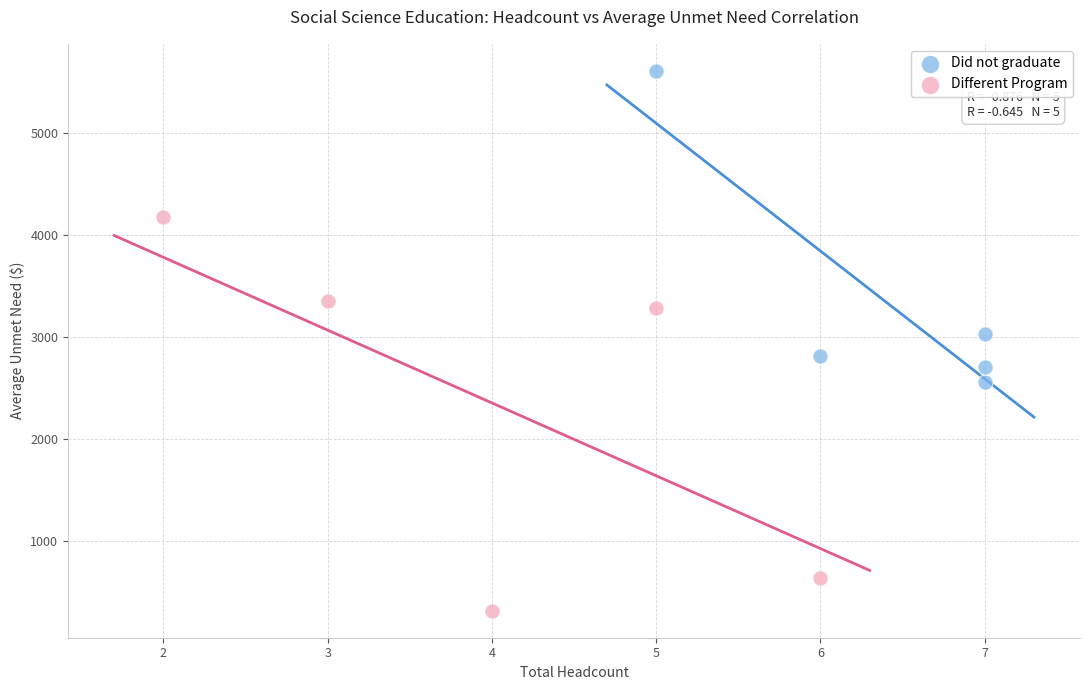

Which series reaches the minimum Y coordinate?

Different Program